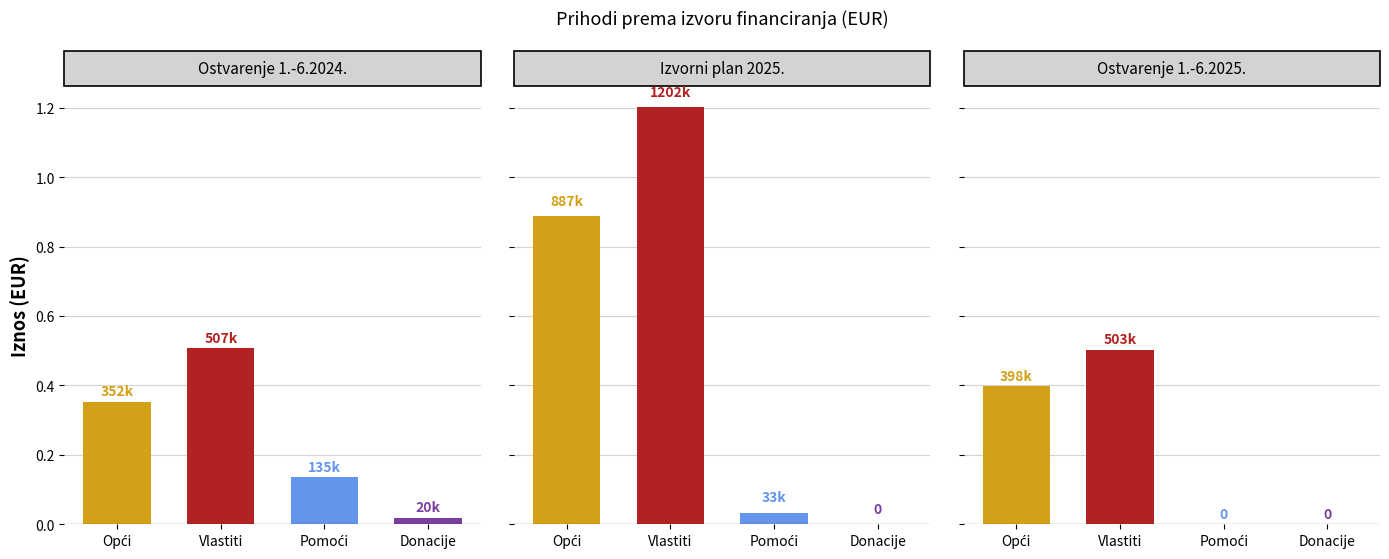

What is the spread (max minus min) of values at Vlastiti?

698807.5